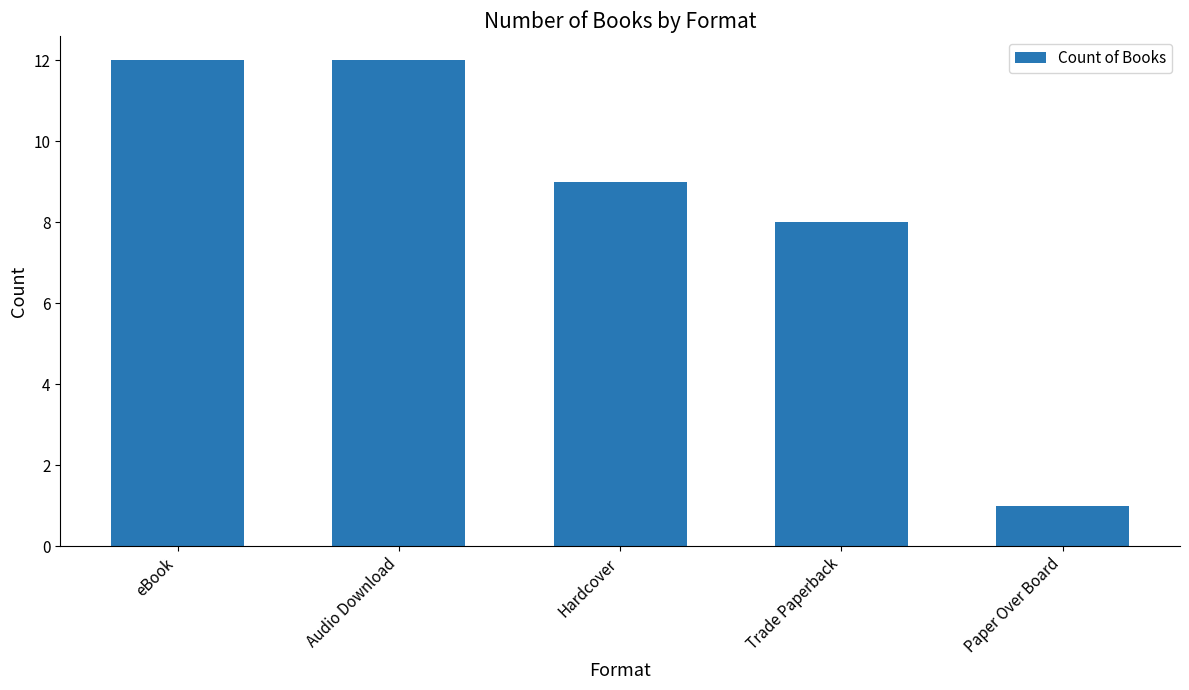

How many categories are shown in the chart?

5